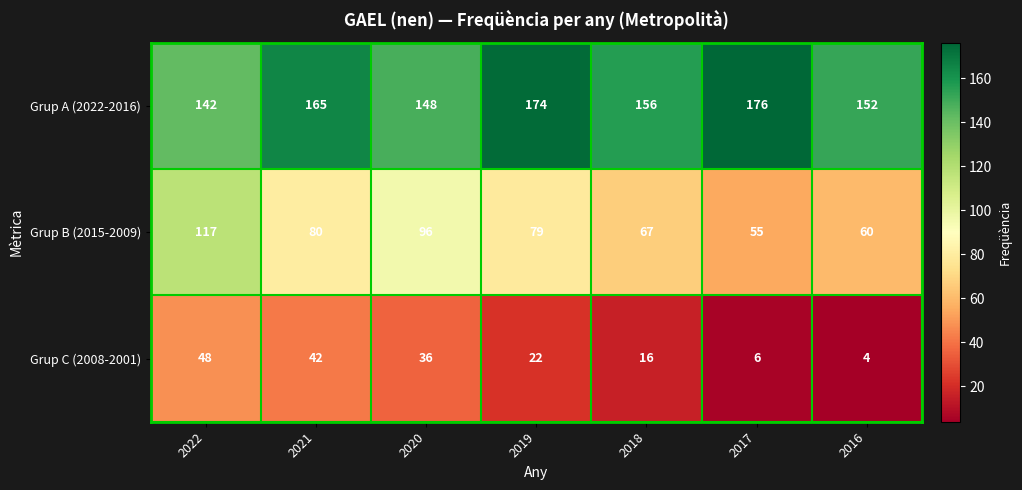

At which label does Grup A (2022-2016) first exceed 156?

2021